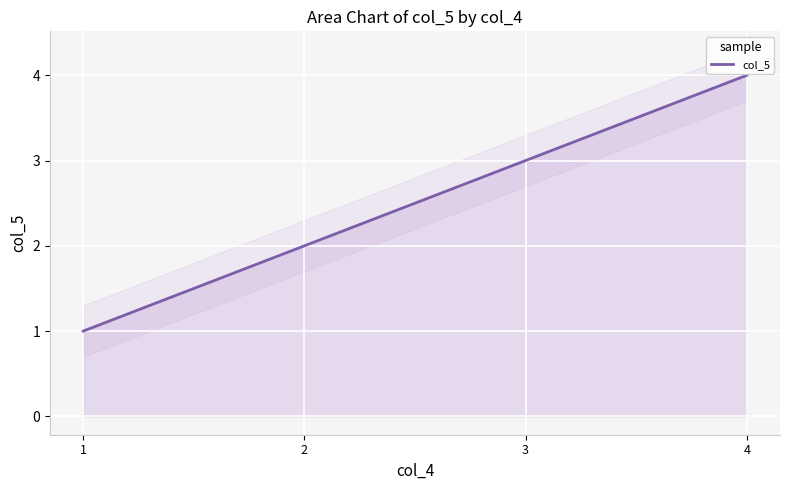

What is the difference between the second highest and minimum values?

2